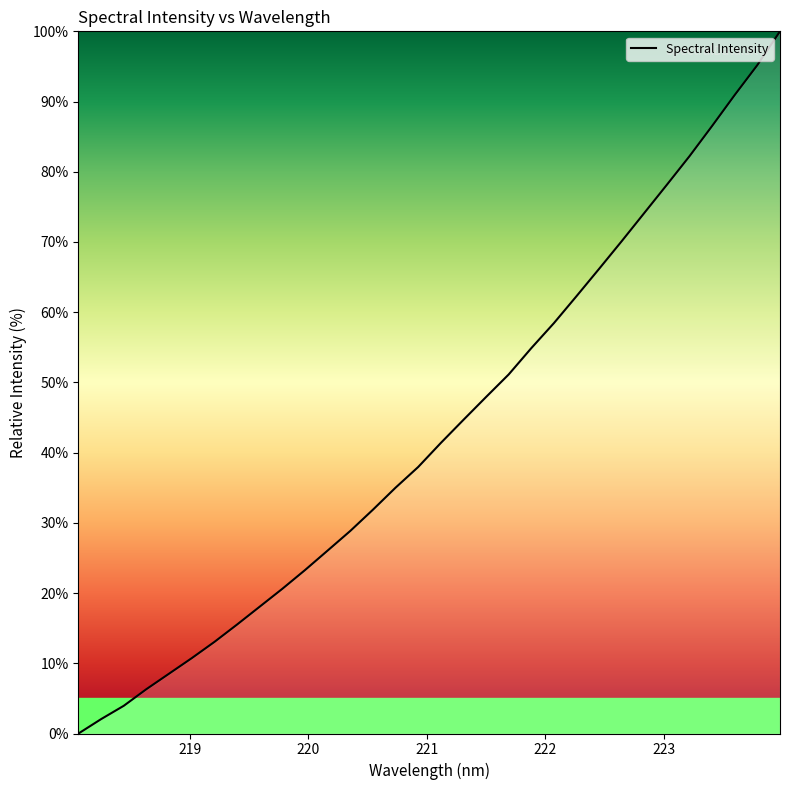

What is the greatest value displayed?

100.0